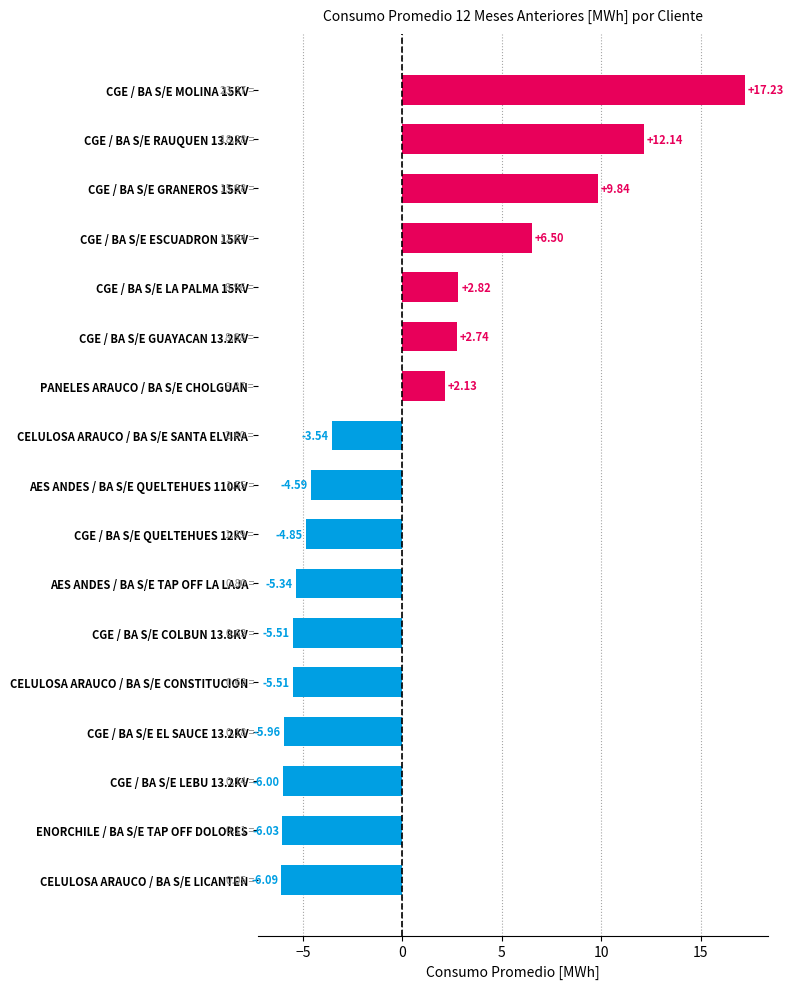

How many bars are there in total?

17